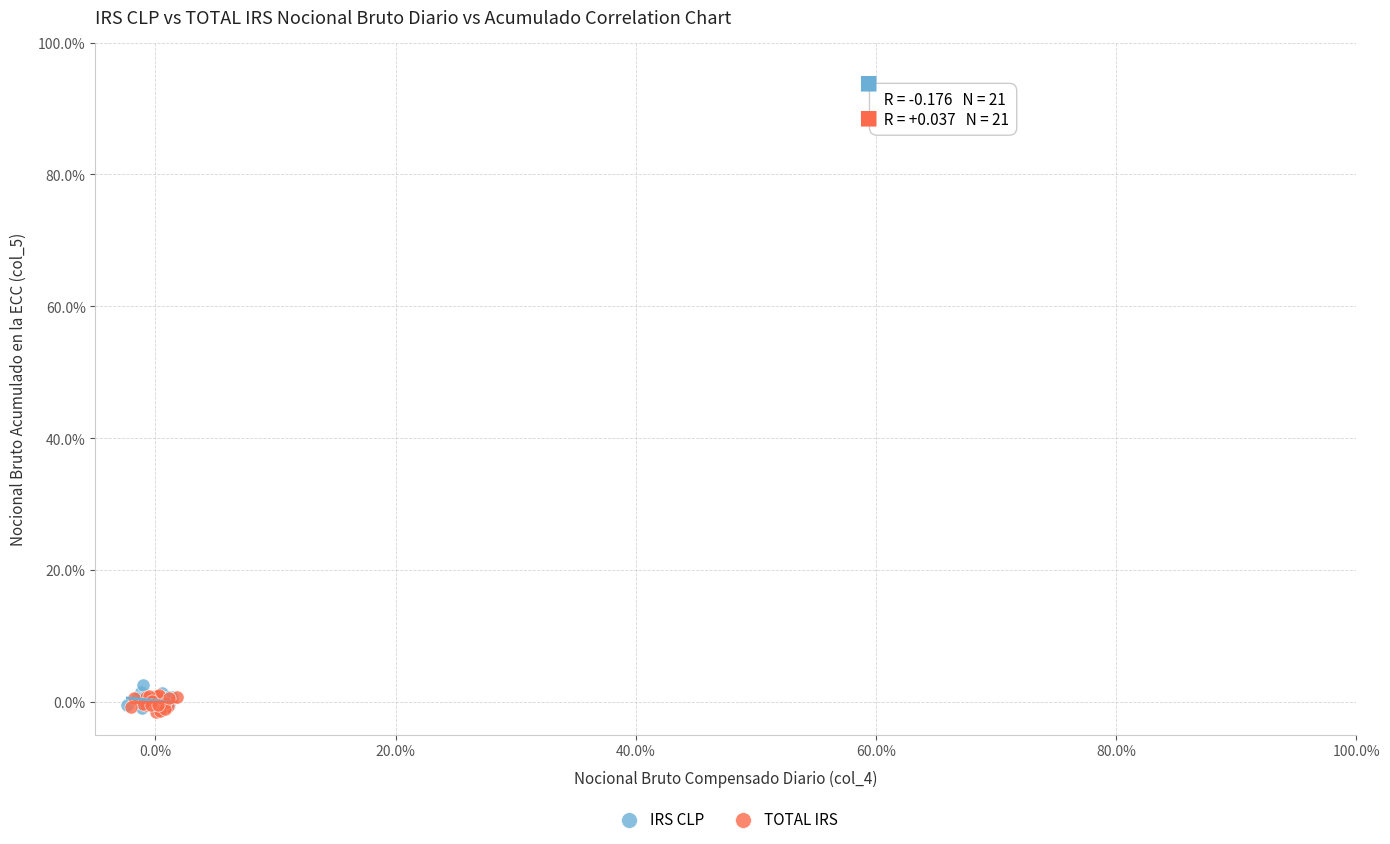

What are all the series names shown in the legend?

IRS CLP, TOTAL IRS